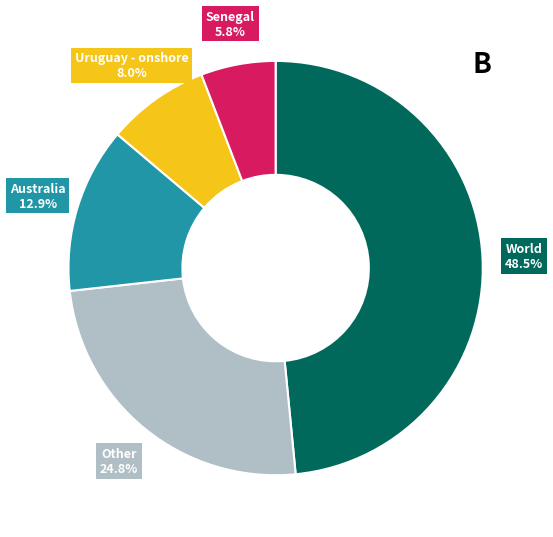

Is there any slice that represents more than half of the pie?

No